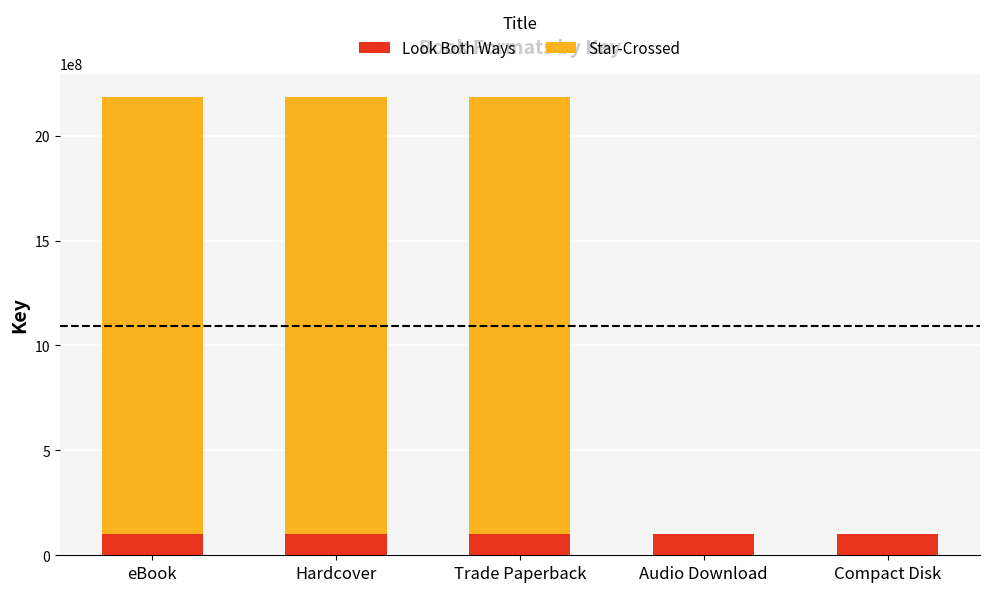

Are the bars grouped side by side (vs. stacked)?

No